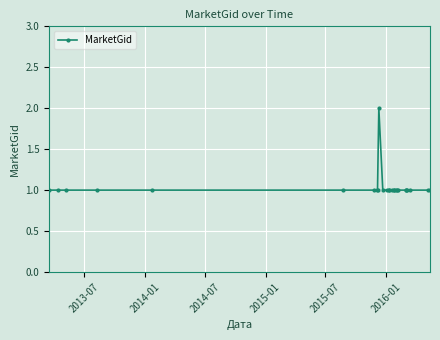

What is the minimum value shown in the chart?

1